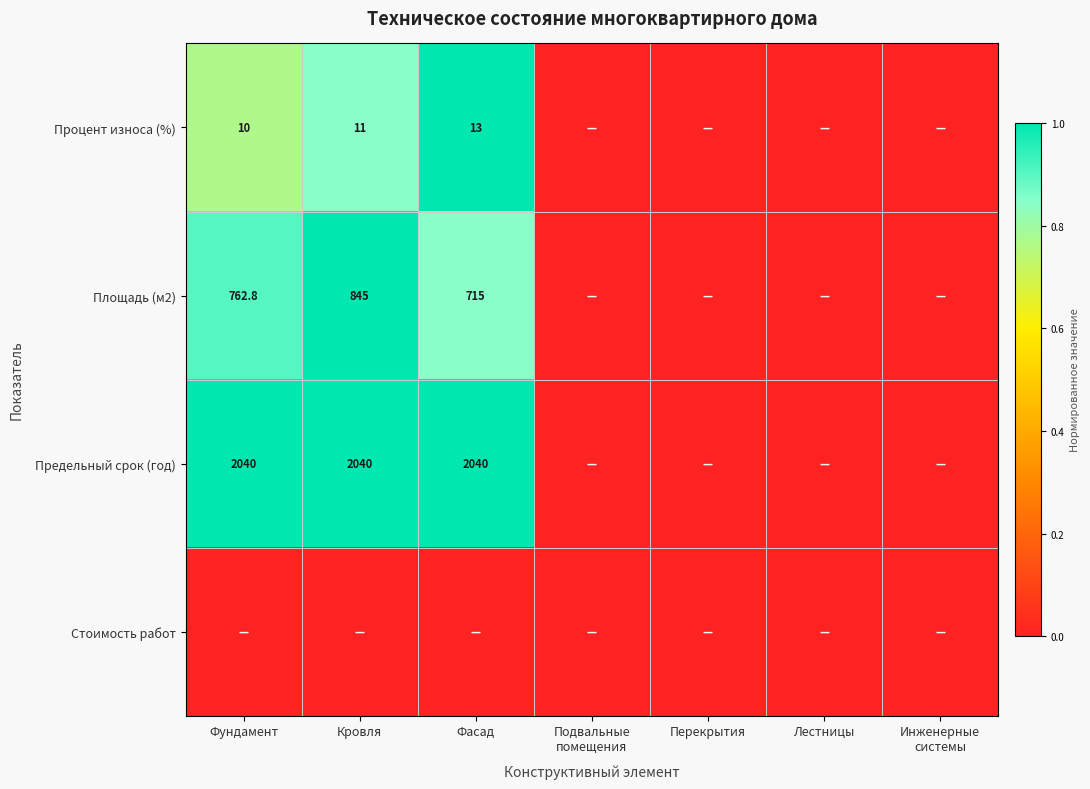

The Площадь (м2) series shows 1144.8 at Кровля. True or false?

False